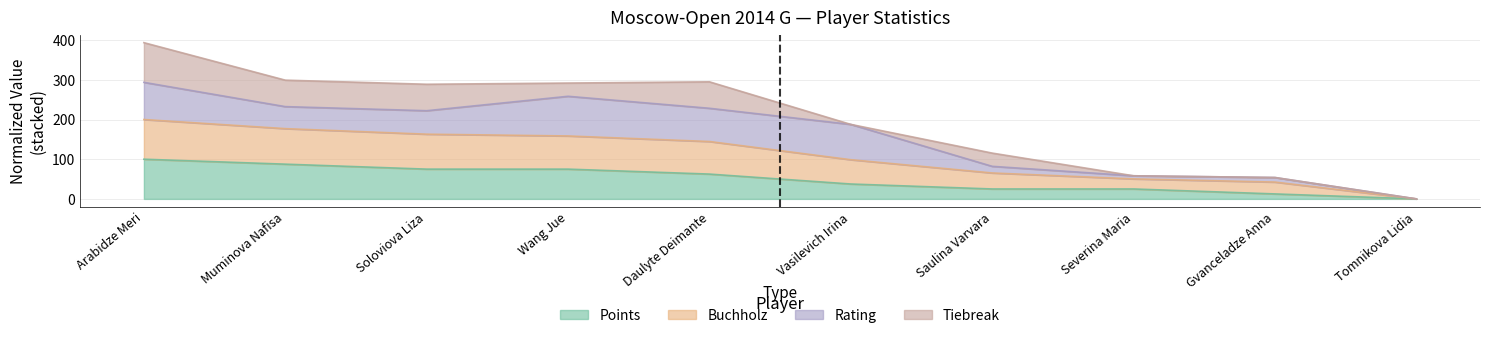

What is the label of the 8th point from the right?

Soloviova Liza